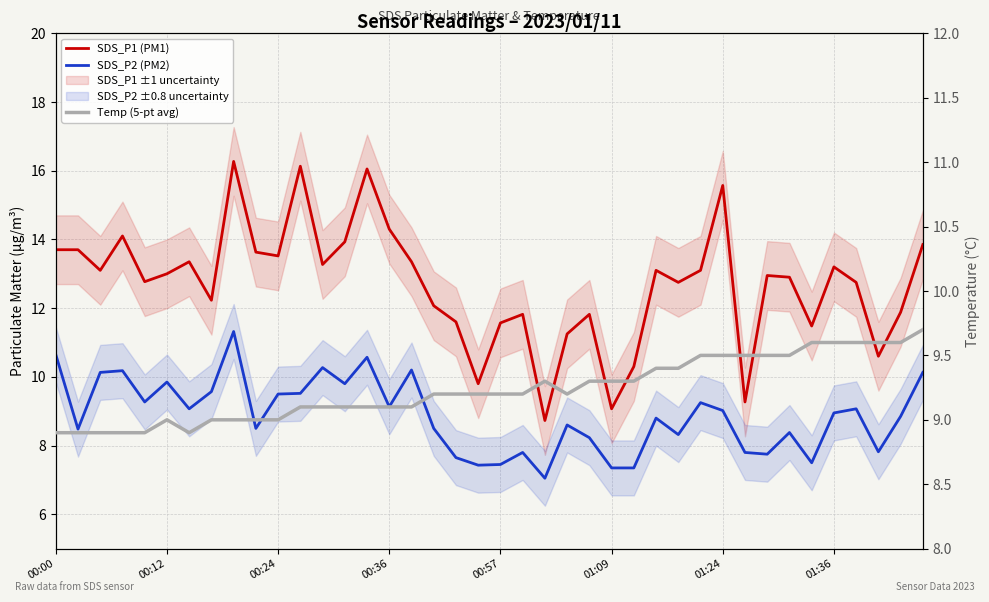

What is the value of the SDS_P1 (PM1) point at the 35th from the left?

11.5